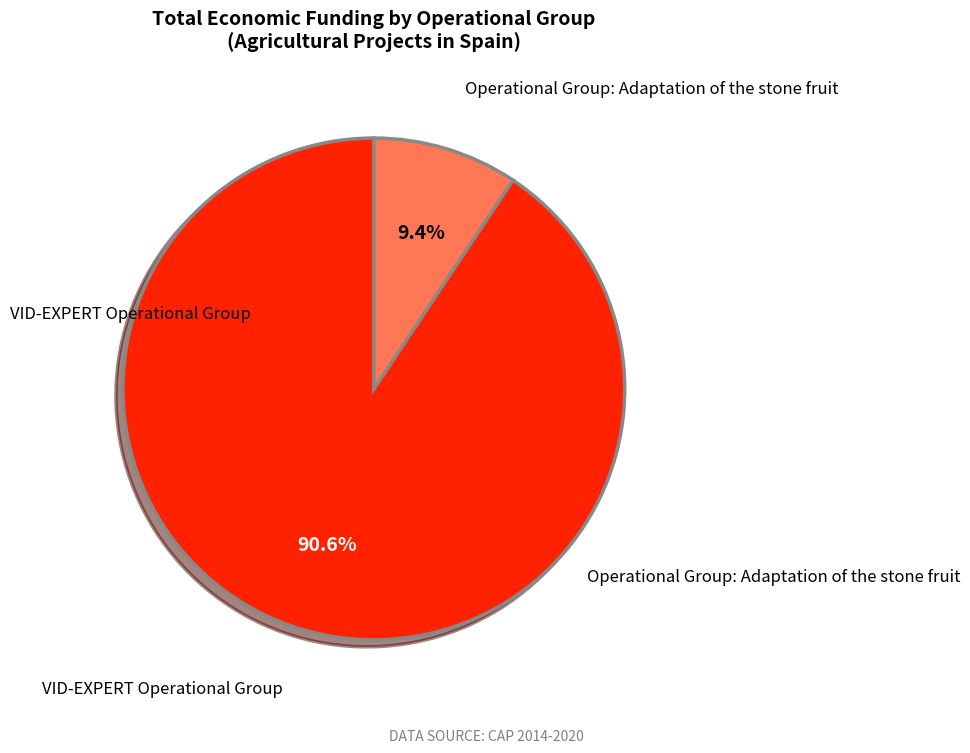

Count the number of slices in the pie.

2